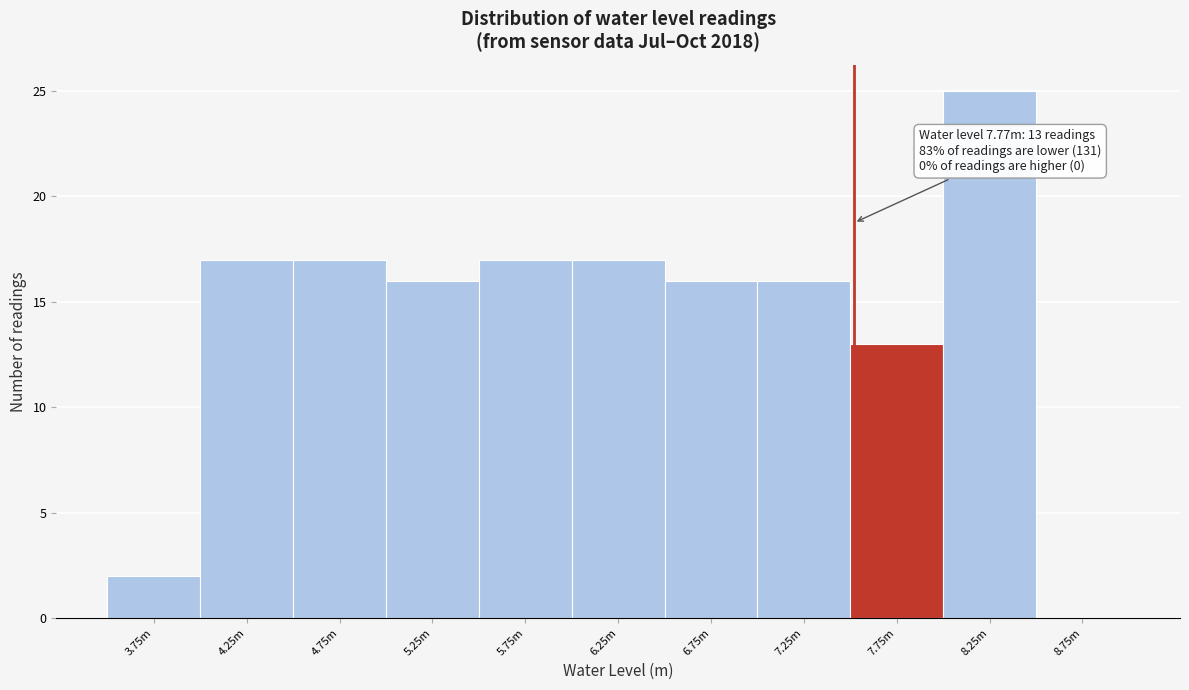

Reading right to left, extract all data points from this chart.

8.75m=0	8.25m=25	7.75m=13	7.25m=16	6.75m=16	6.25m=17	5.75m=17	5.25m=16	4.75m=17	4.25m=17	3.75m=2